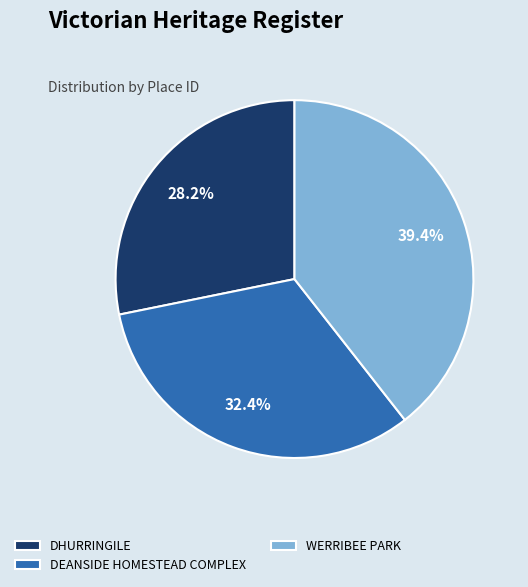

Is there any slice that represents more than half of the pie?

No